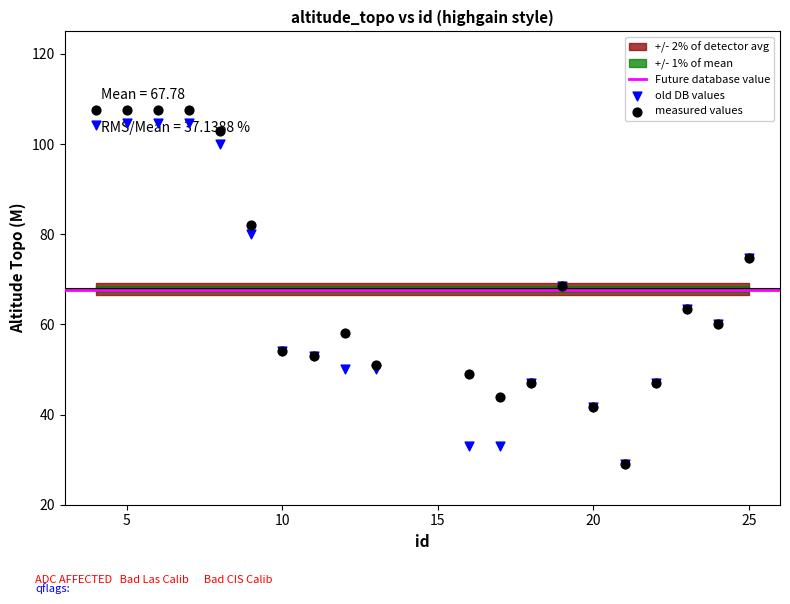

What is the total value across all series at 7?

212.2